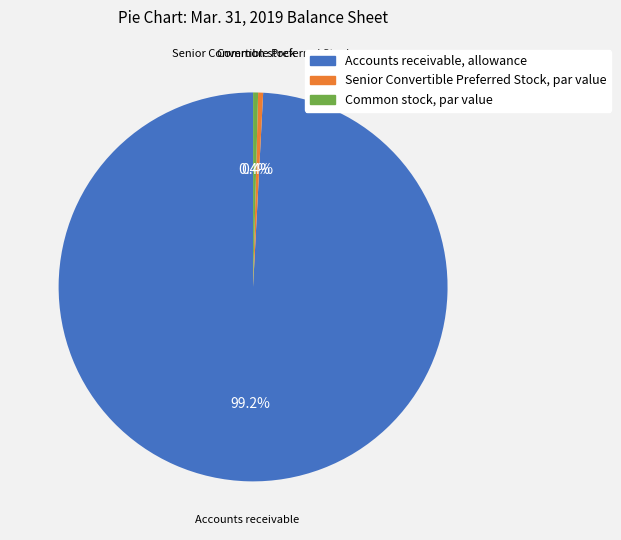

Which has a higher value, Common stock, par value or Accounts receivable, allowance?

Accounts receivable, allowance